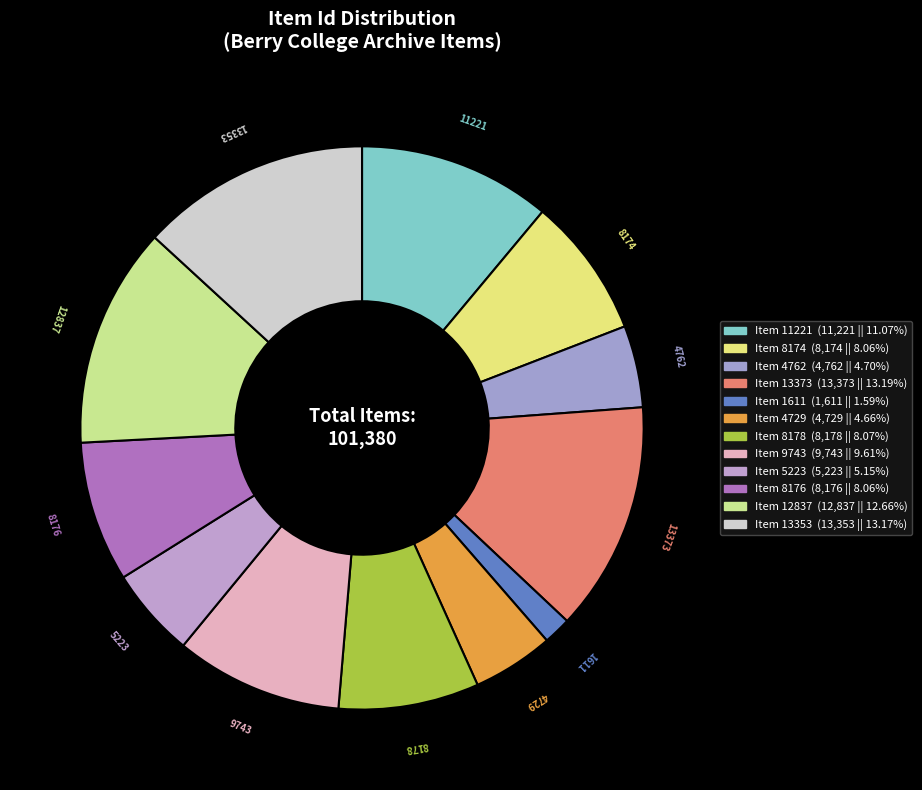

Between Item 1611 and Item 8176, which is larger?

Item 8176